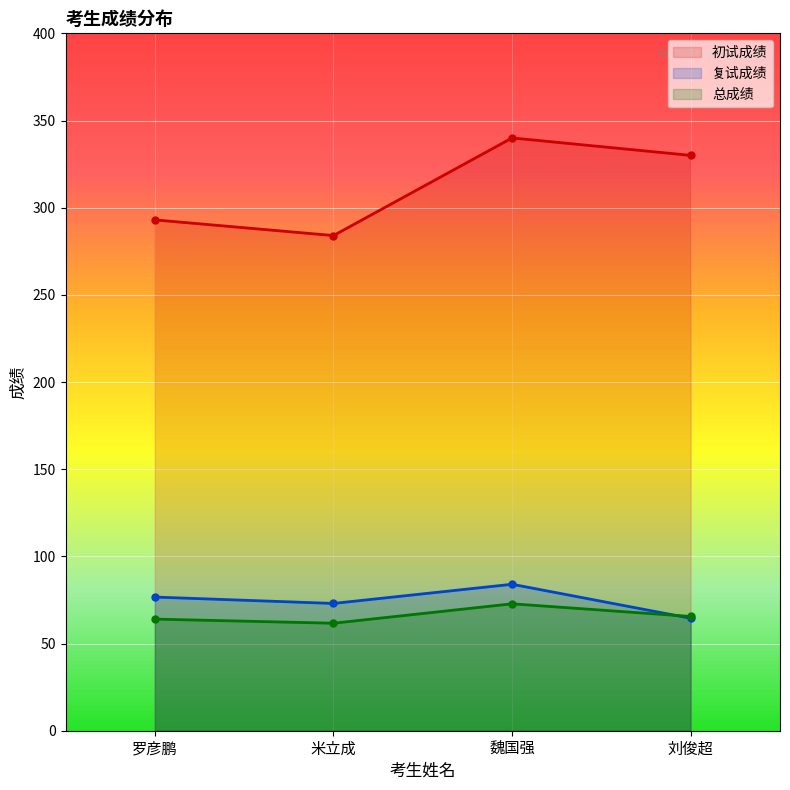

The value of 总成绩 at 刘俊超 is 29.3. True or false?

False